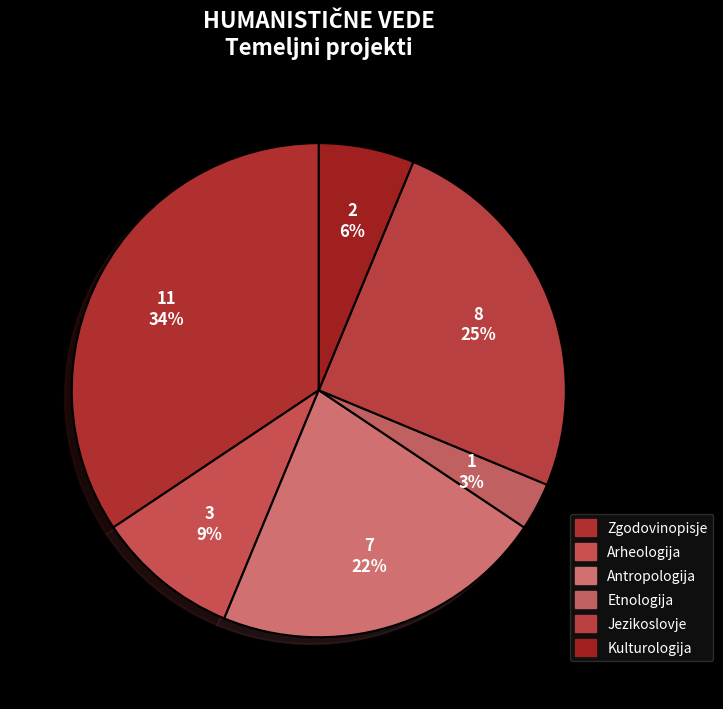

Which category has the smallest portion of the pie?

Etnologija